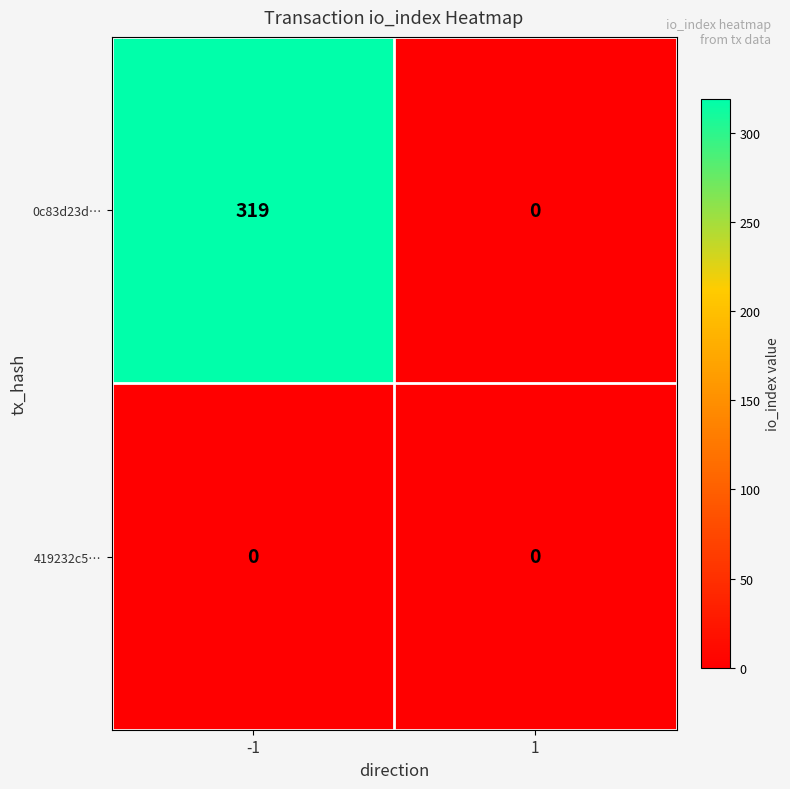

At how many categories does at least one series exceed 161?

1